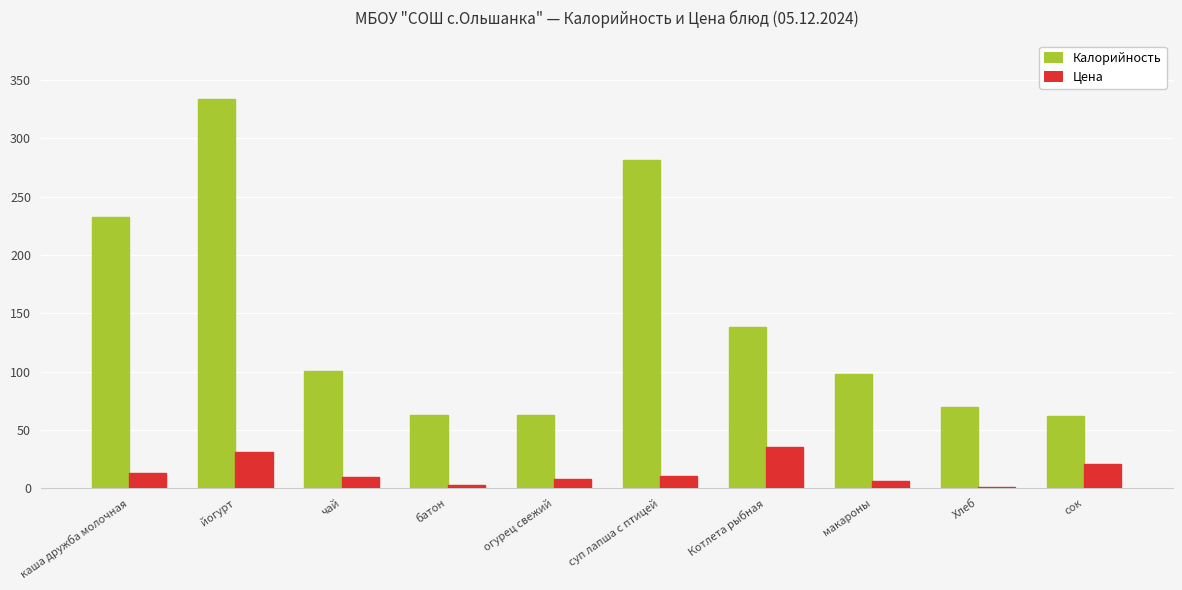

How many values in the Цена series exceed 10?

5